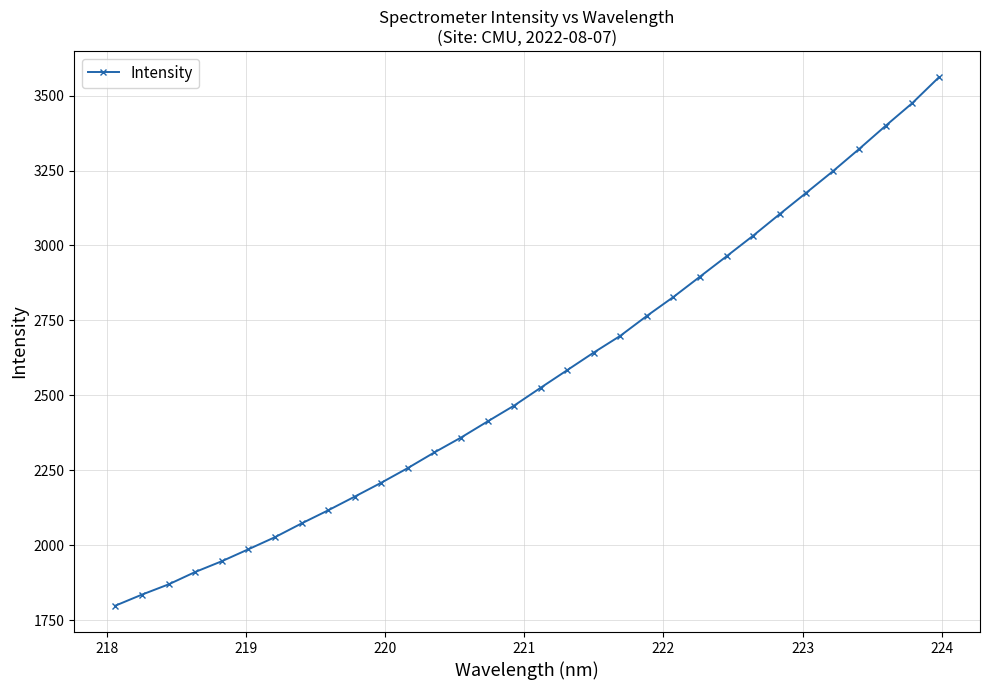

True or false: there are more than 2 points higher than both neighbors.

False